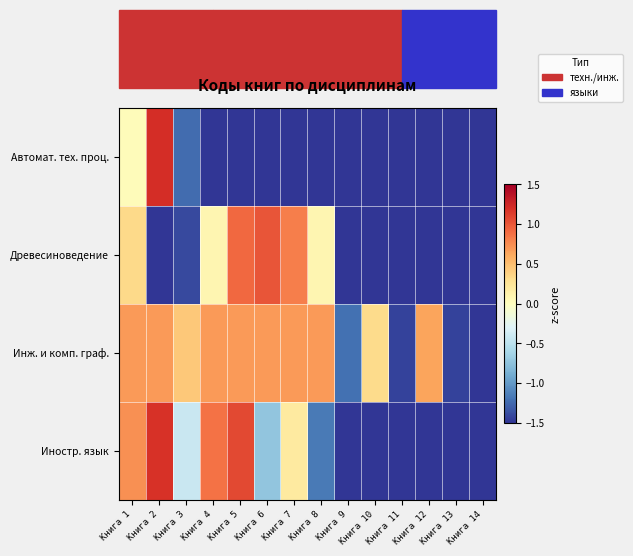

Which series has the widest spread of values?

Иностр. язык